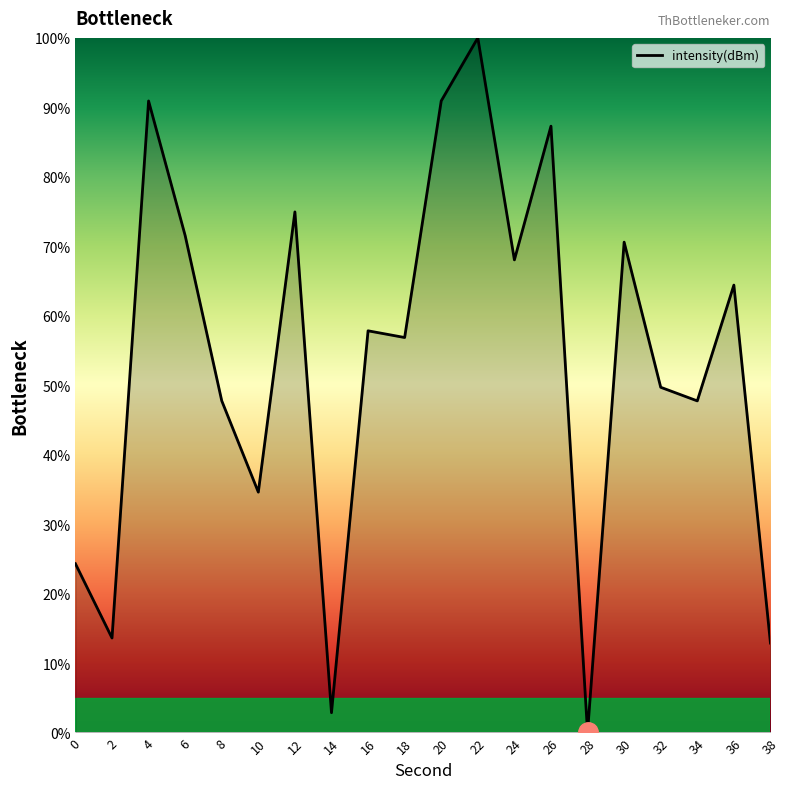

Count the number of categories in the chart.

20